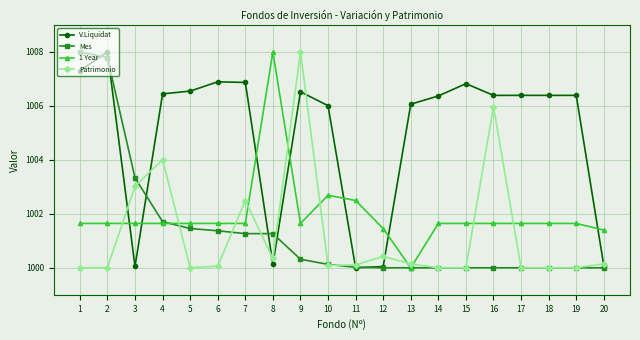

How many distinct data groups are displayed?

4